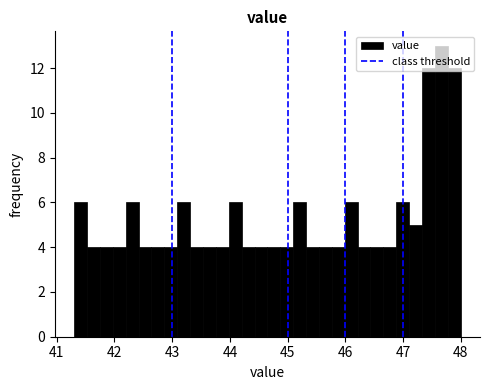

Around what value on the x-axis is the tallest bar? Give the approximate position of its centre, as read against the axis.

47.7